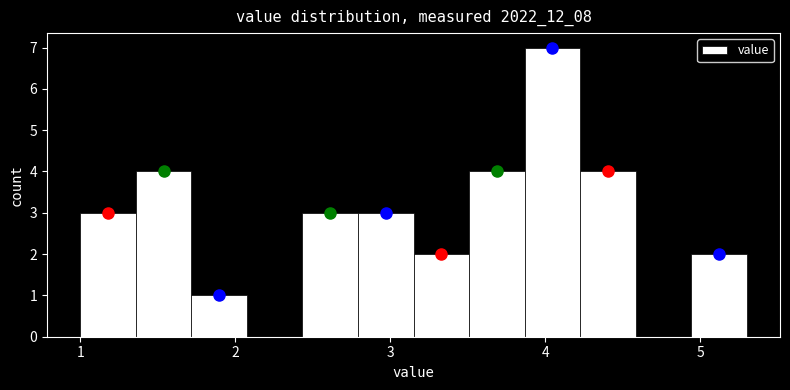

Read against the x-axis, roughly where is the centre of the tallest bar?

4.0